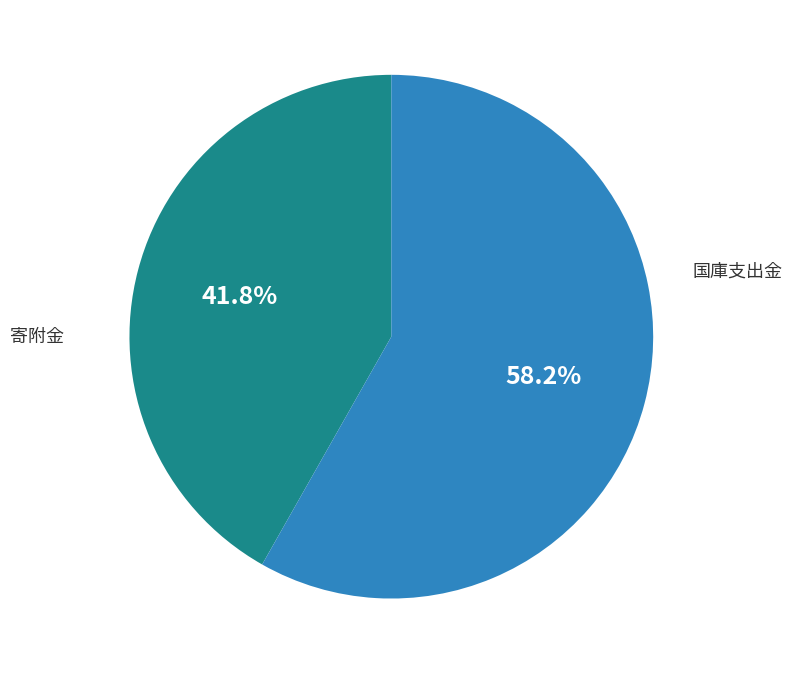

Does any single category account for the majority?

Yes